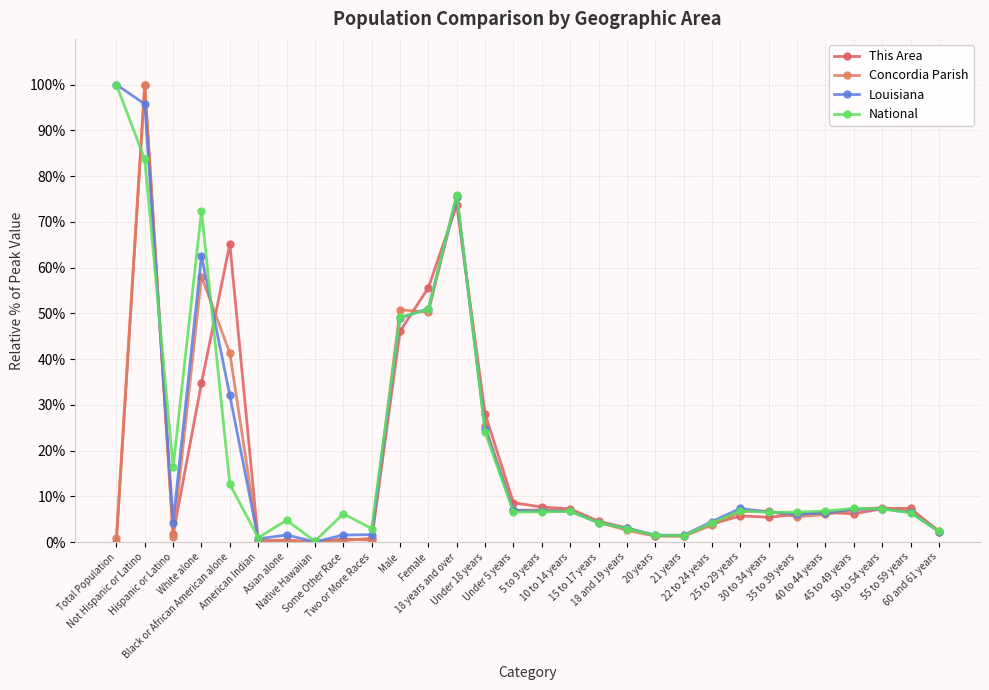

How many lines are shown in the chart?

4